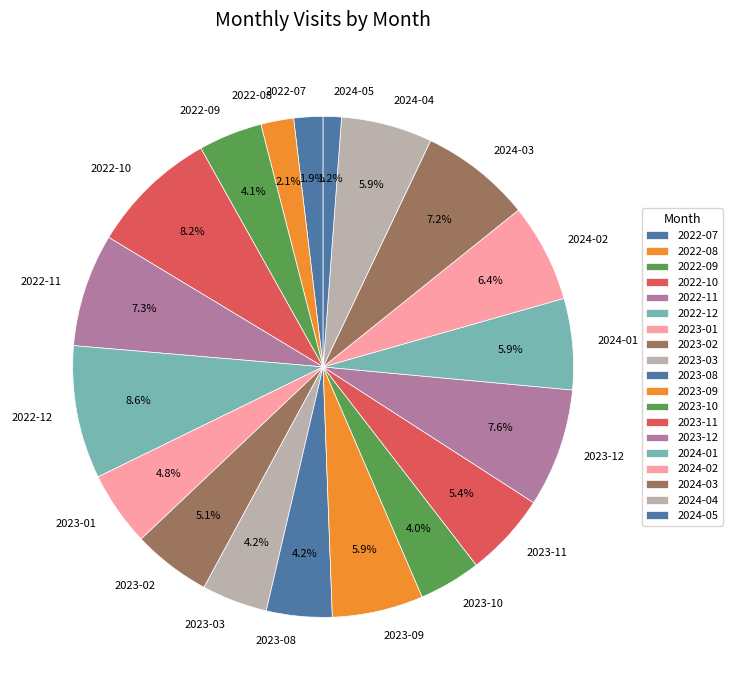

Is 2023-12 the majority of the pie?

No